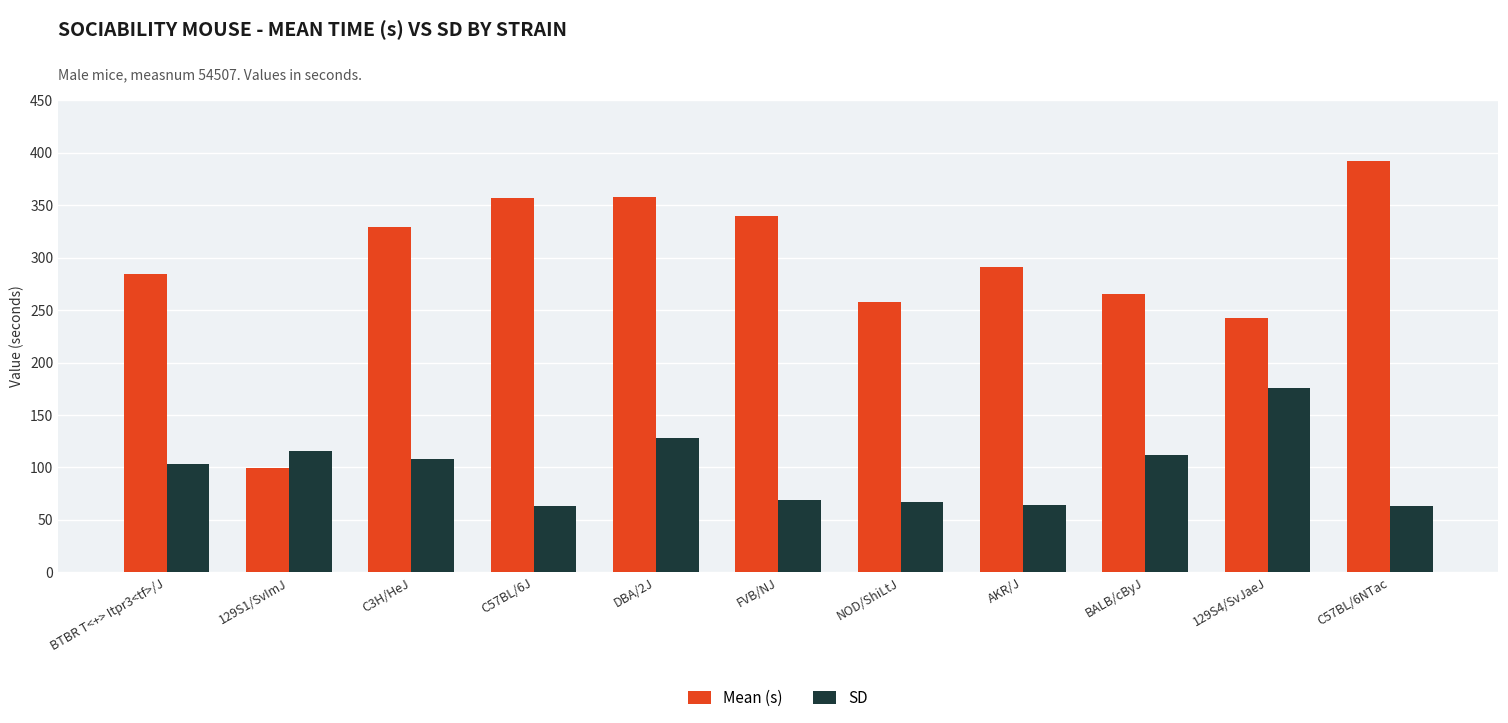

List the series in order of their peak value, lowest first.

SD, Mean (s)